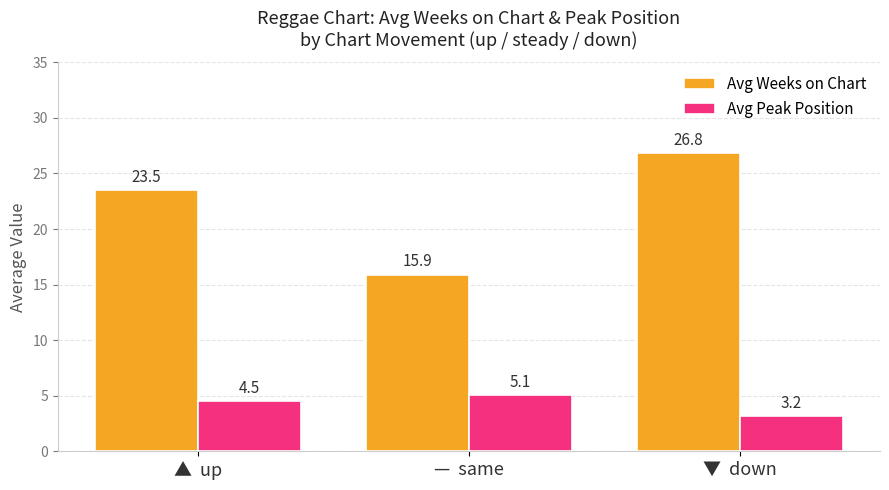

True or false: Avg Weeks on Chart has a value of 7.7 at ▲  up.

False